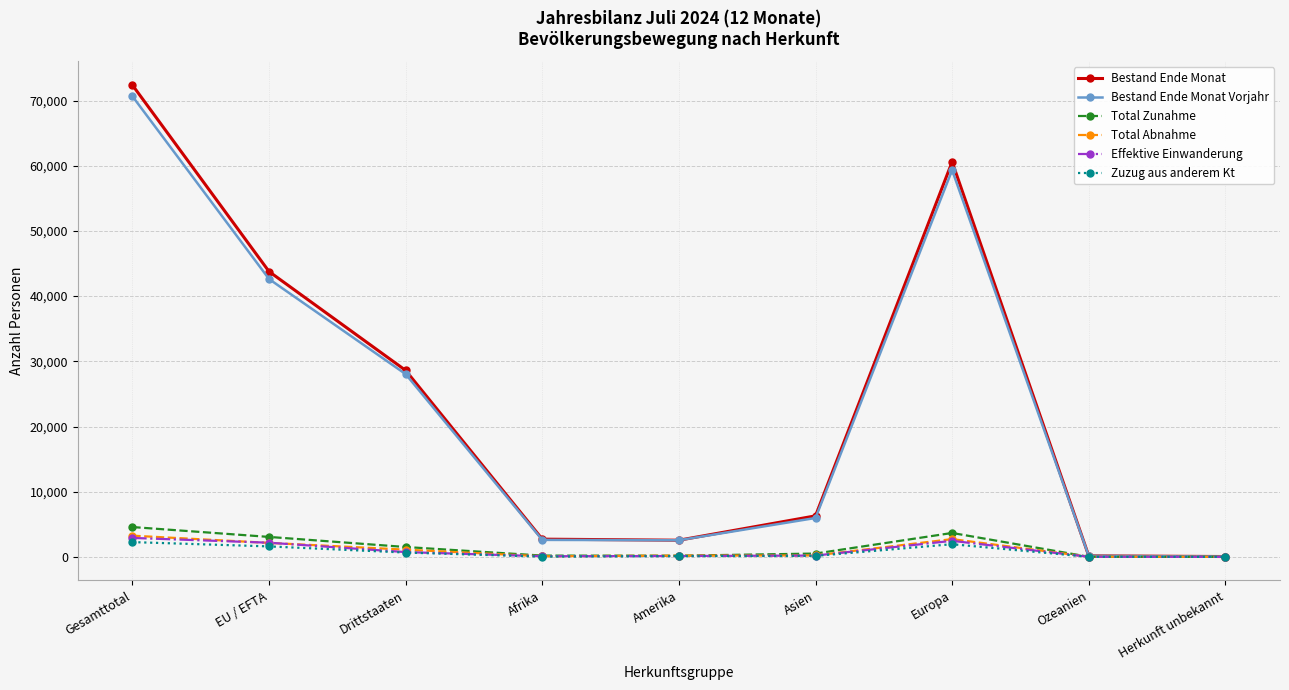

What is the spread (max minus min) of values at Europa?

58656